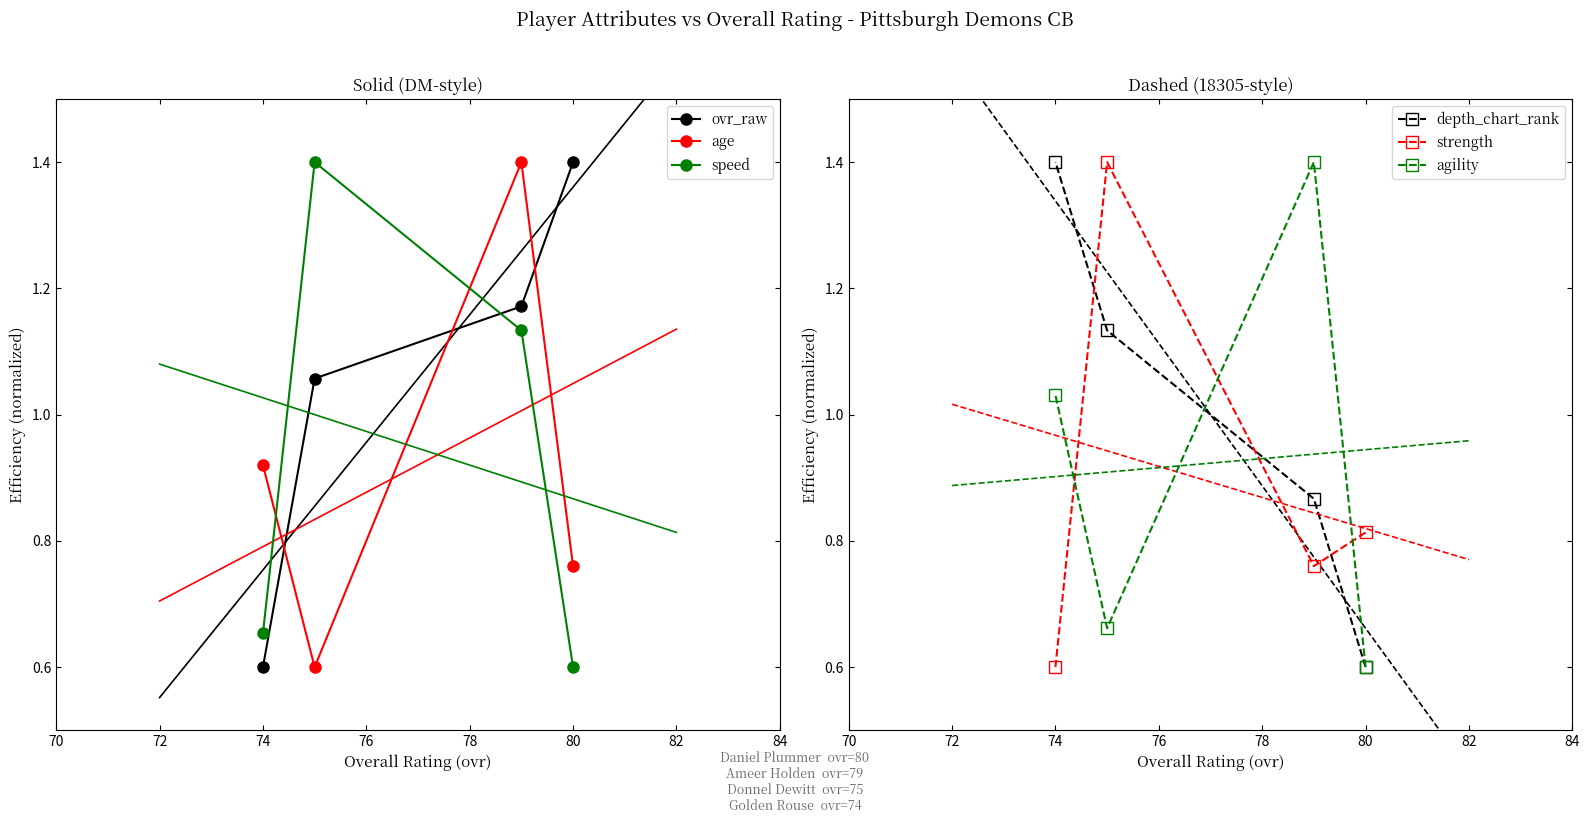

True or false: depth_chart_rank has more than 2 interior local peaks.

False